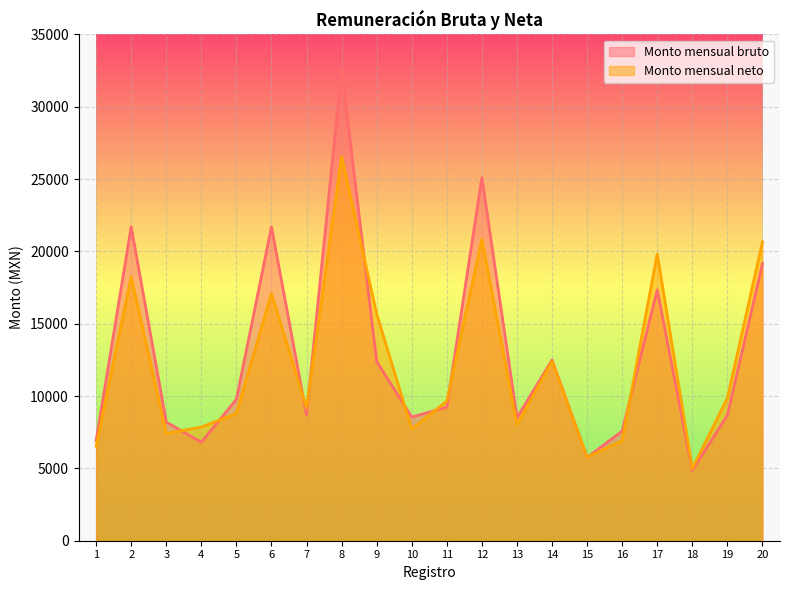

Which category has the highest value in the Monto mensual bruto series?

8